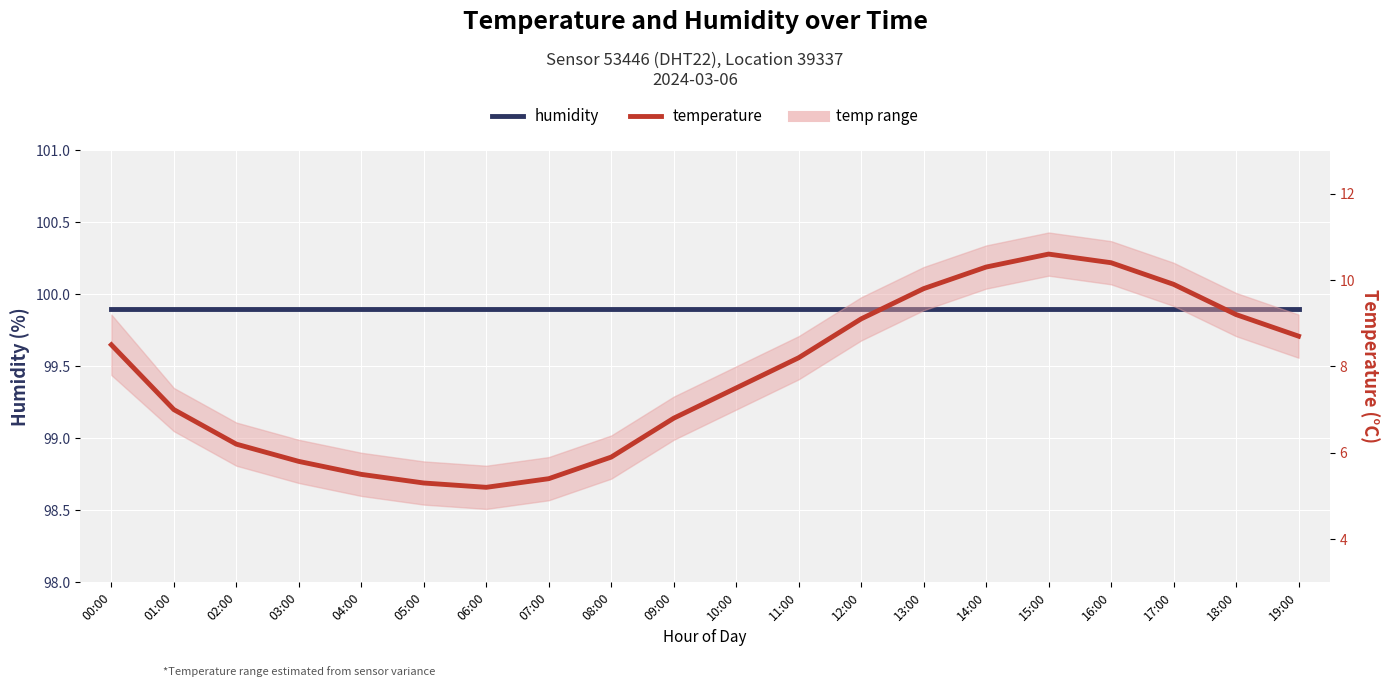

What is the label of the 5th point from the left?

04:00